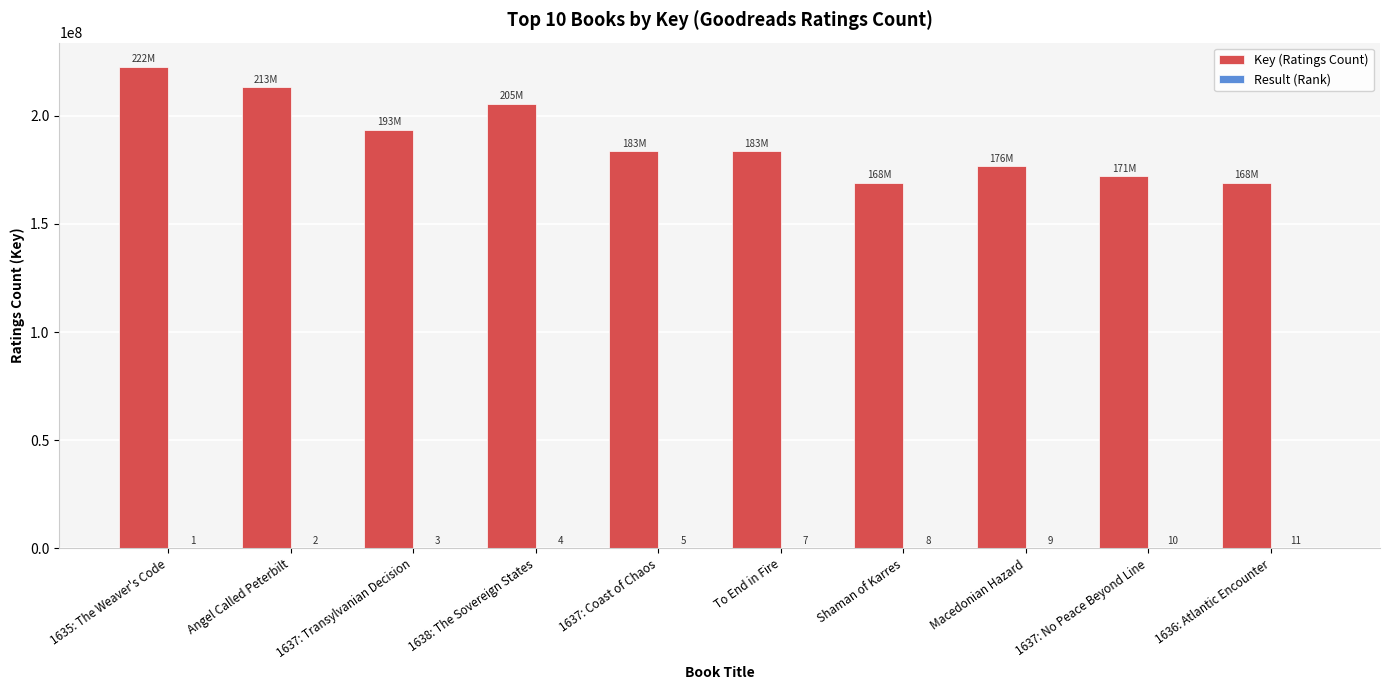

At which category is the sum across all series the highest?

1635: The Weaver's Code